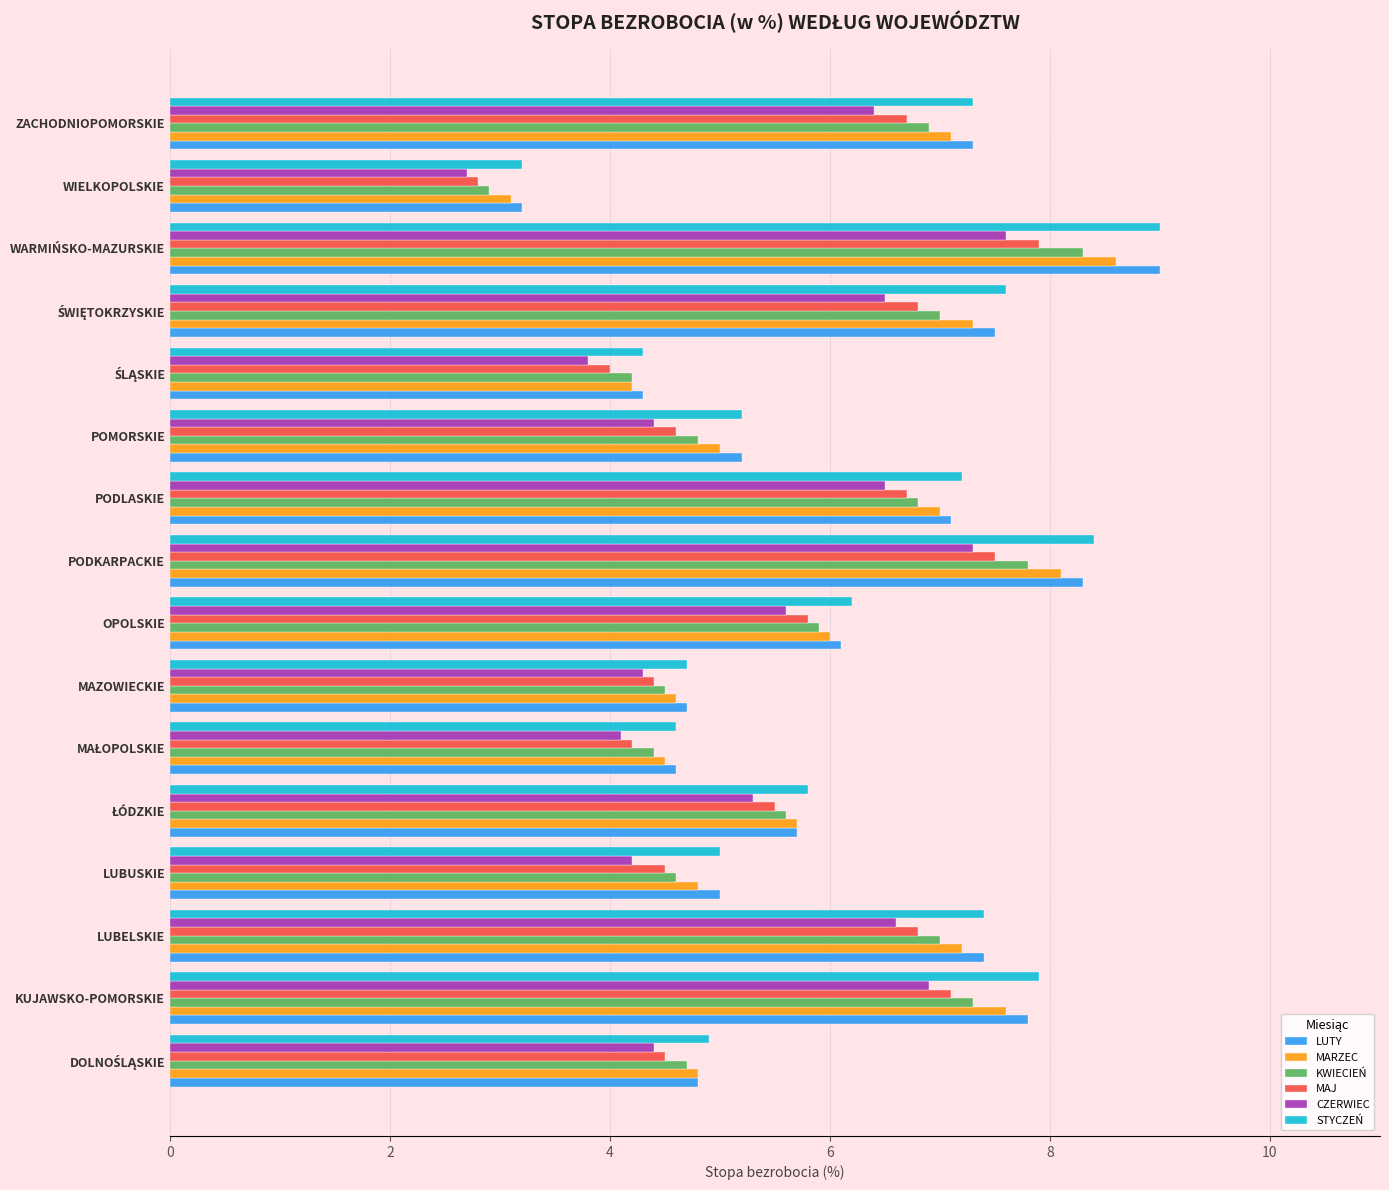

The STYCZEŃ series shows 3.2 at WIELKOPOLSKIE. True or false?

True